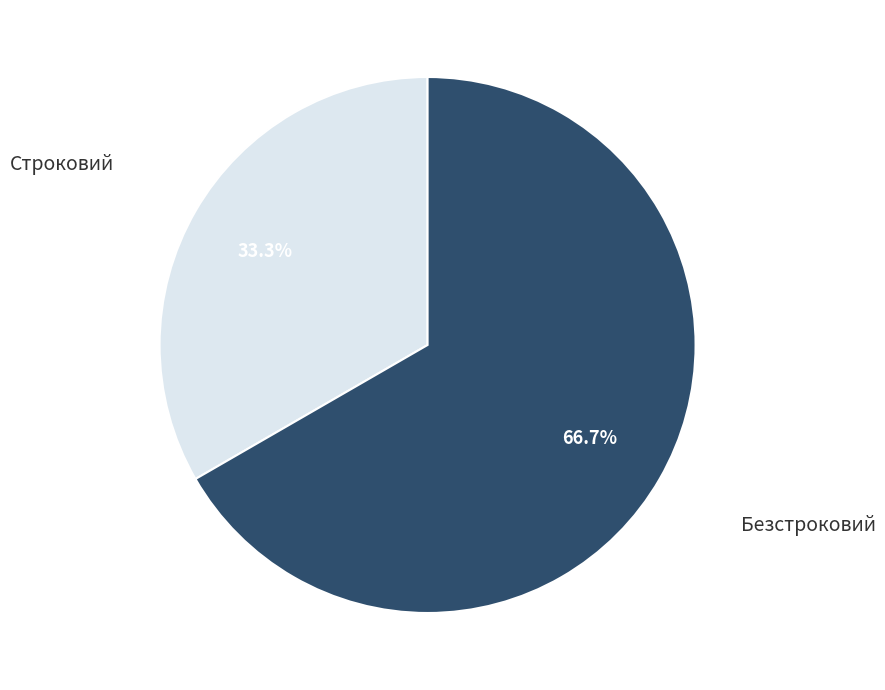

Count the number of slices in the pie.

2